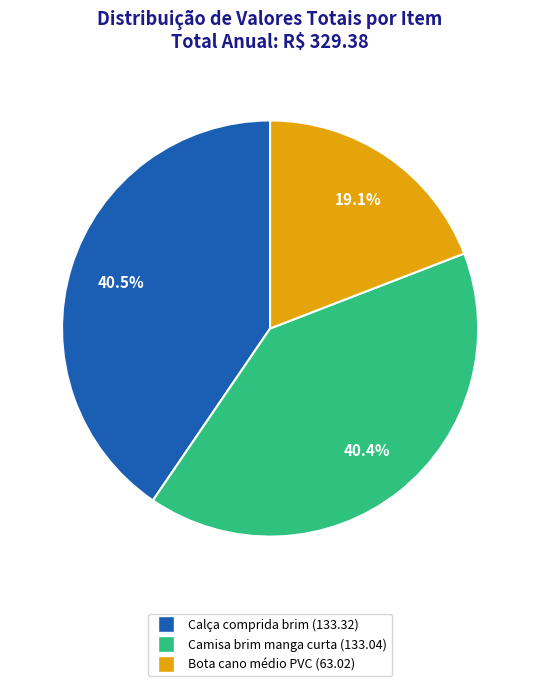

True or false: Calça comprida brim (133.32) accounts for 54% of the total.

False